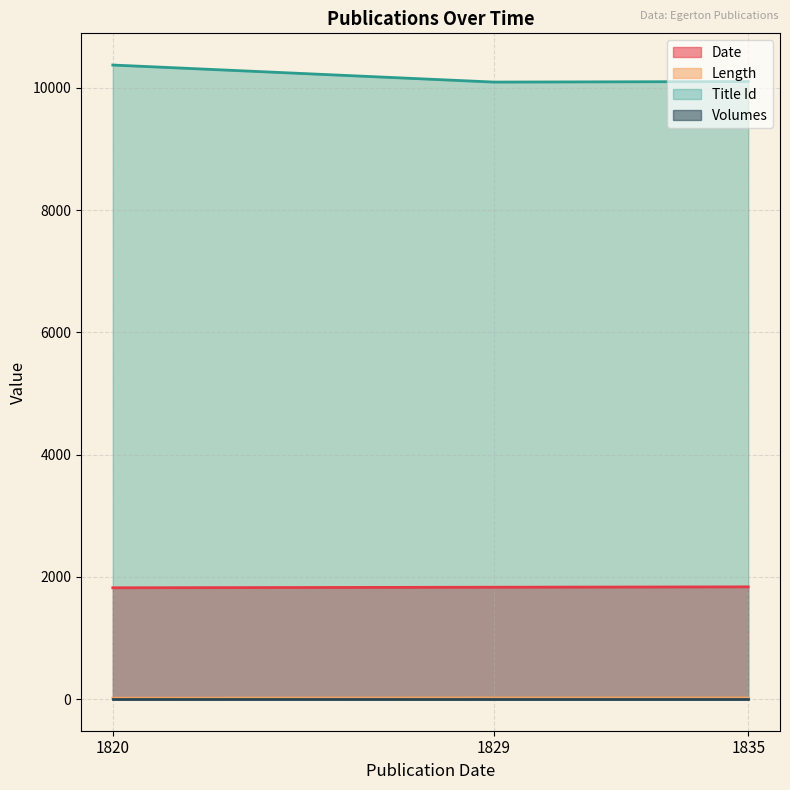

What value does the Length series have at 1829?

18